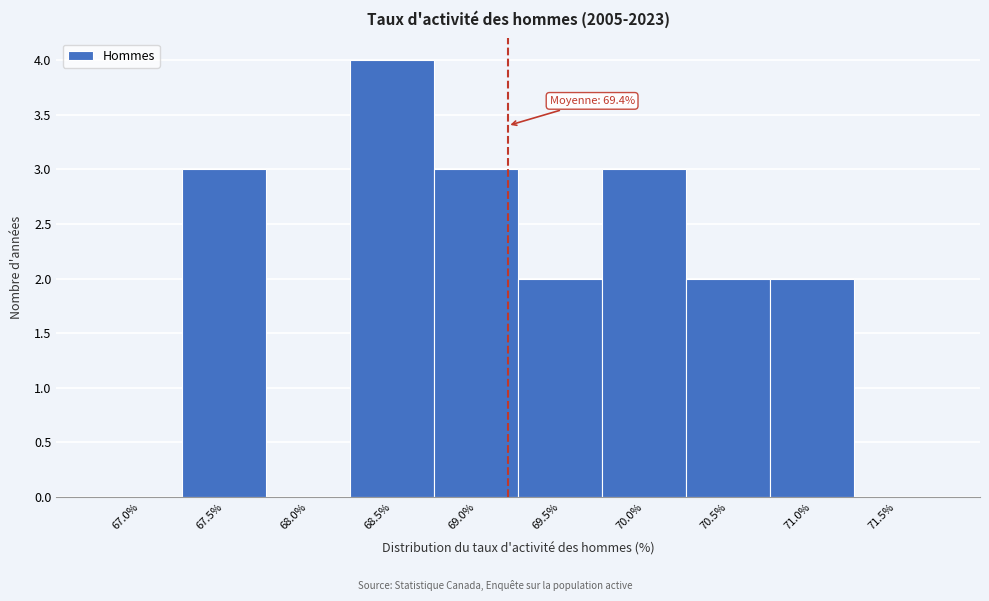

Reading left to right, what are all the values shown in this chart?

67.0%=0	67.5%=3	68.0%=0	68.5%=4	69.0%=3	69.5%=2	70.0%=3	70.5%=2	71.0%=2	71.5%=0